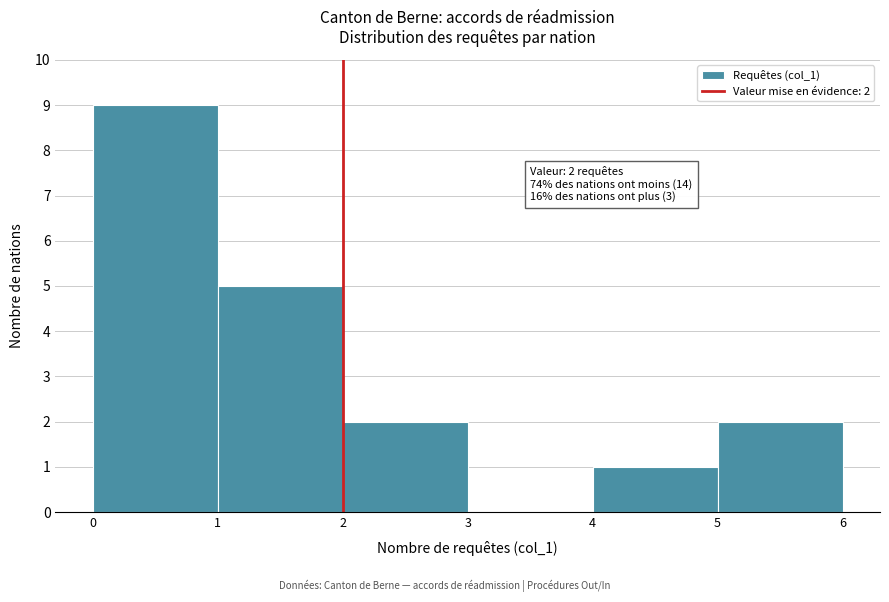

Over which range of the x-axis is the bar tallest?

0 to 1